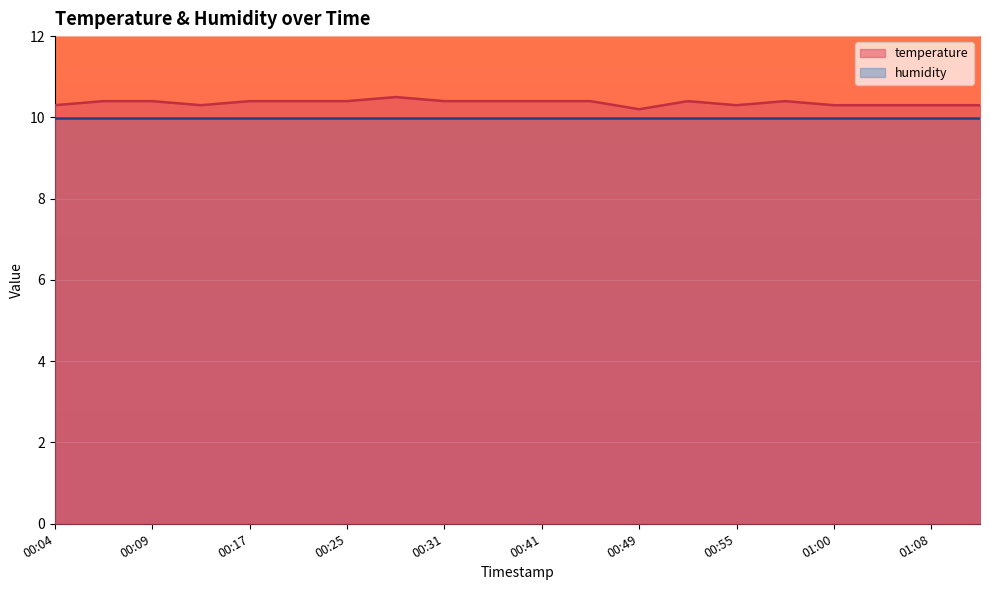

Does the chart display data point markers on the line(s)?

No